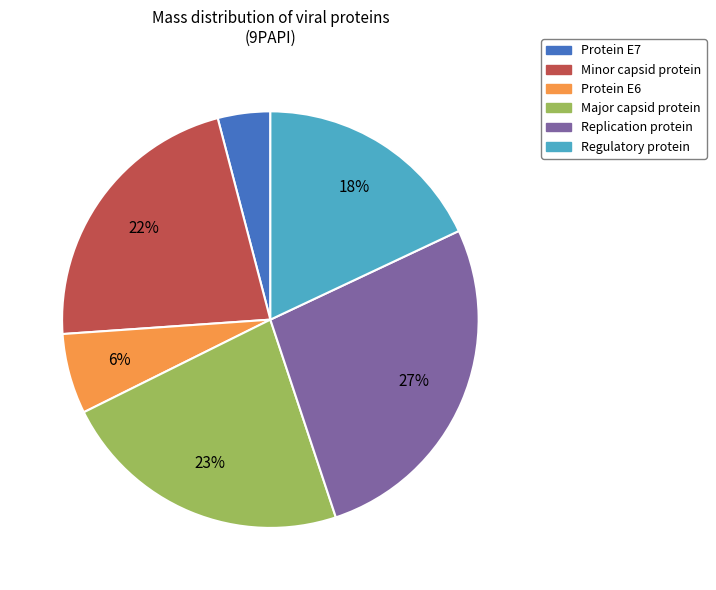

The Minor capsid protein slice represents 22% of the pie. True or false?

True